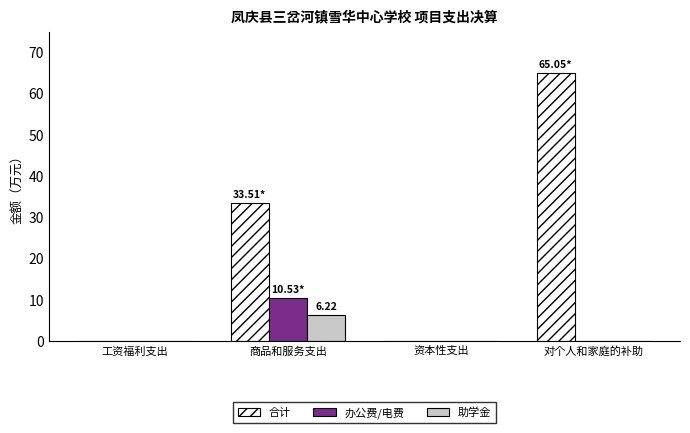

What are all the series names shown in the legend?

合计, 办公费/电费, 助学金